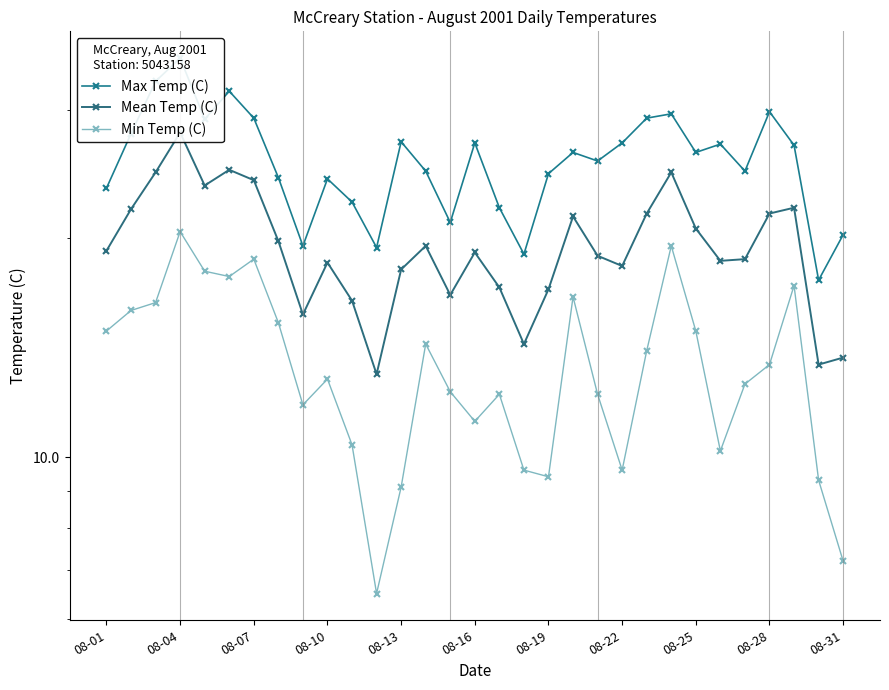

How many lines are shown in the chart?

3